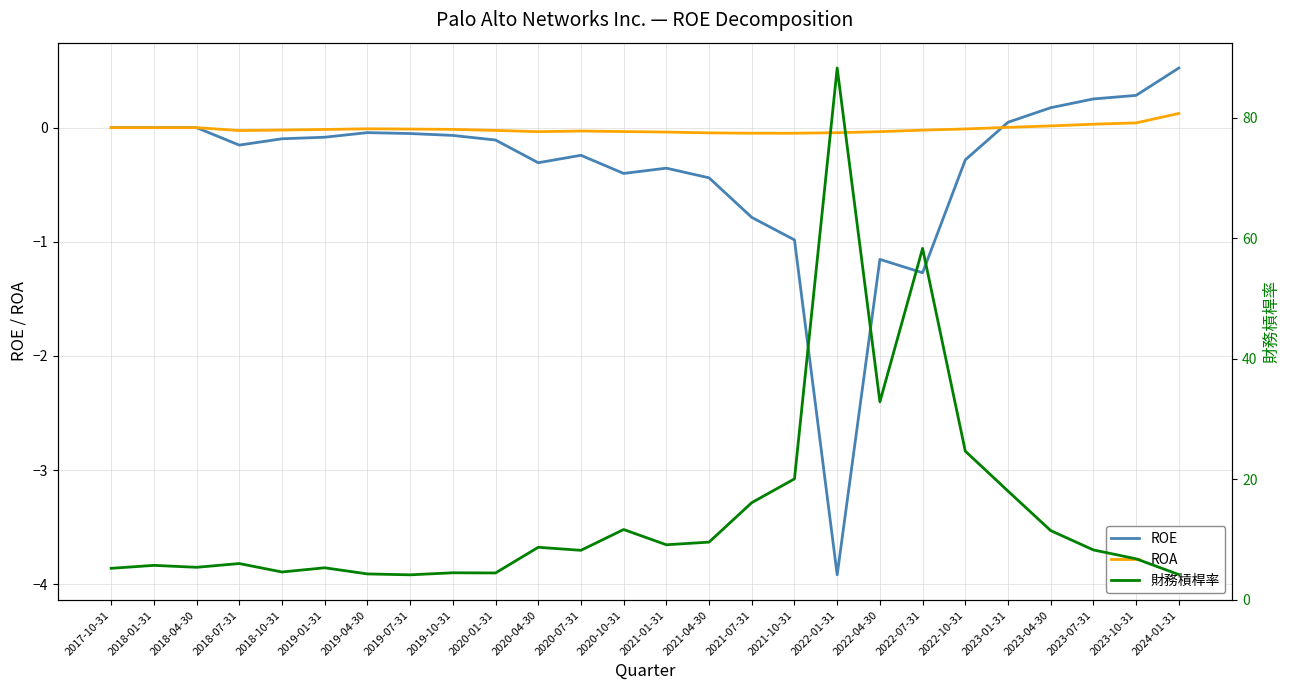

Is this an area chart (filled region under the line)?

No